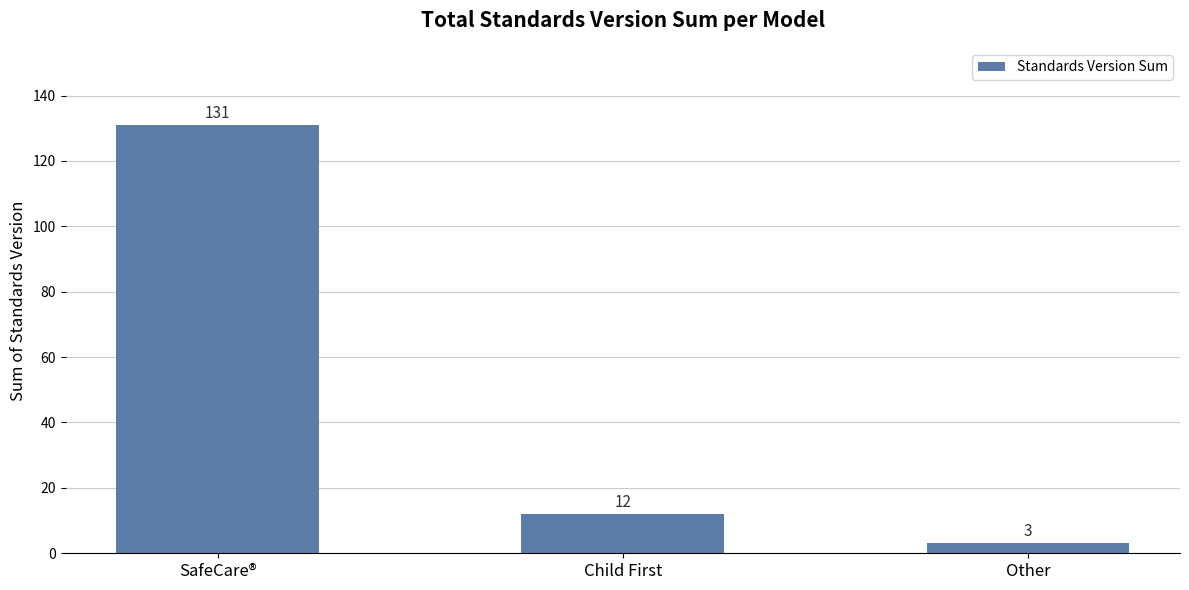

List the labels in order of value, largest first.

SafeCare®, Child First, Other